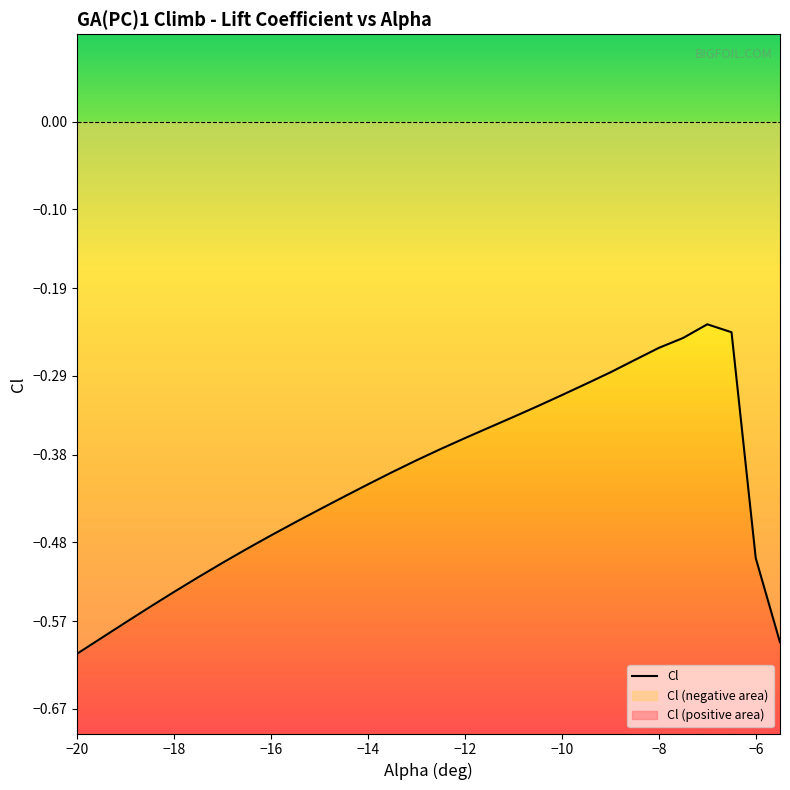

Rank the categories by value from lowest to highest.

-20, -5.5, -19.5, -19, -18.5, -18, -17.5, -17, -6, -16.5, -16, -15.5, -15, -14.5, -14, -13.5, -13, -12.5, -12, -11.5, -11, -10.5, -10, -9.5, -9, -8.5, -8, -7.5, -6.5, -7